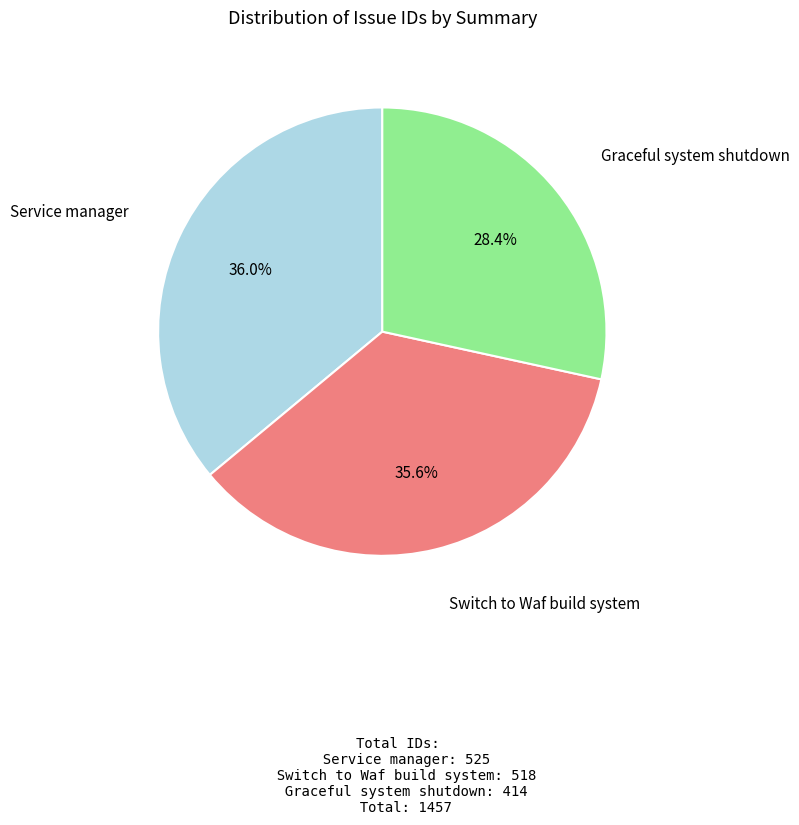

How many slices are in this pie chart?

3